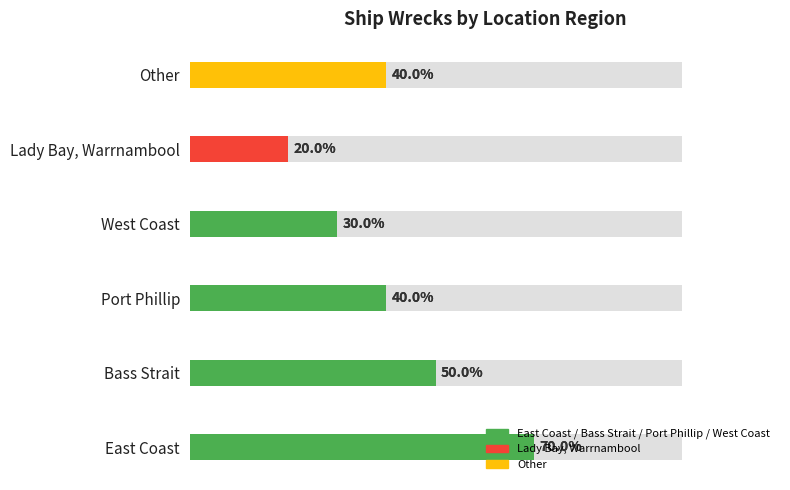

What is the change in value from 0 to 6?

-4